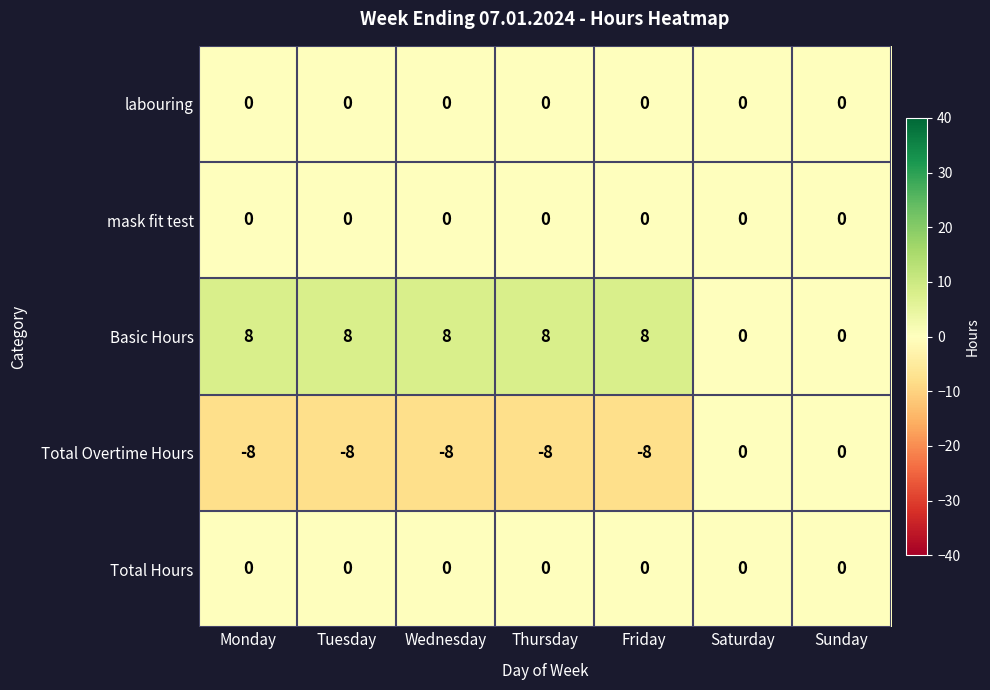

The value of Basic Hours at Monday is 8. True or false?

True